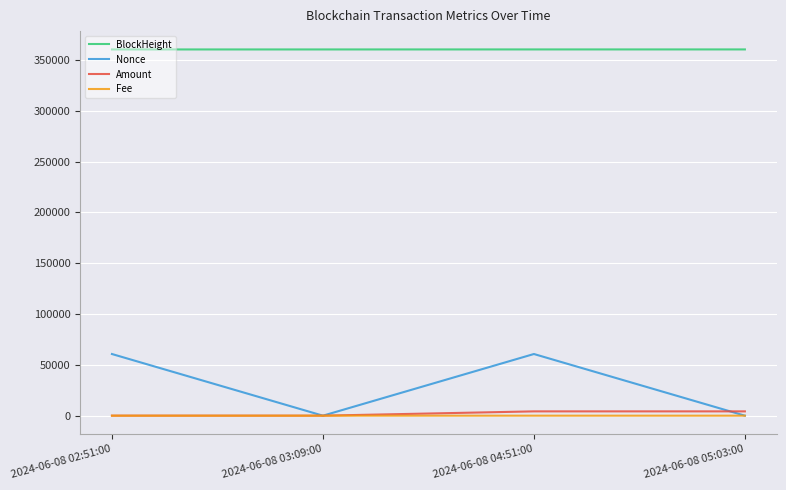

What is the total value across all series at 2024-06-08 03:09:00?

360472.1